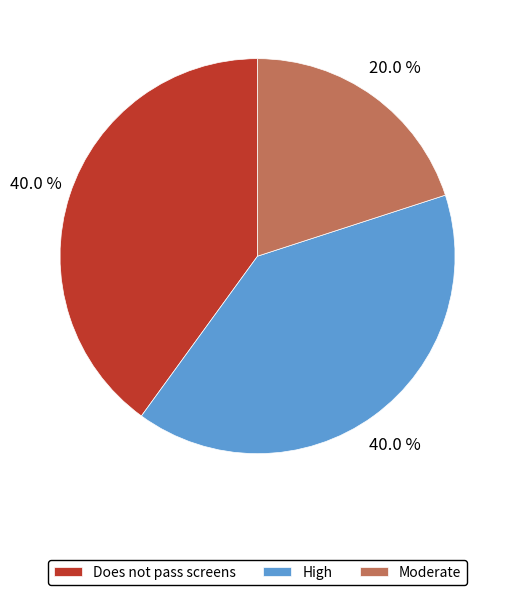

Approximately how many times larger is the value at Moderate compared to Does not pass screens?

0.5